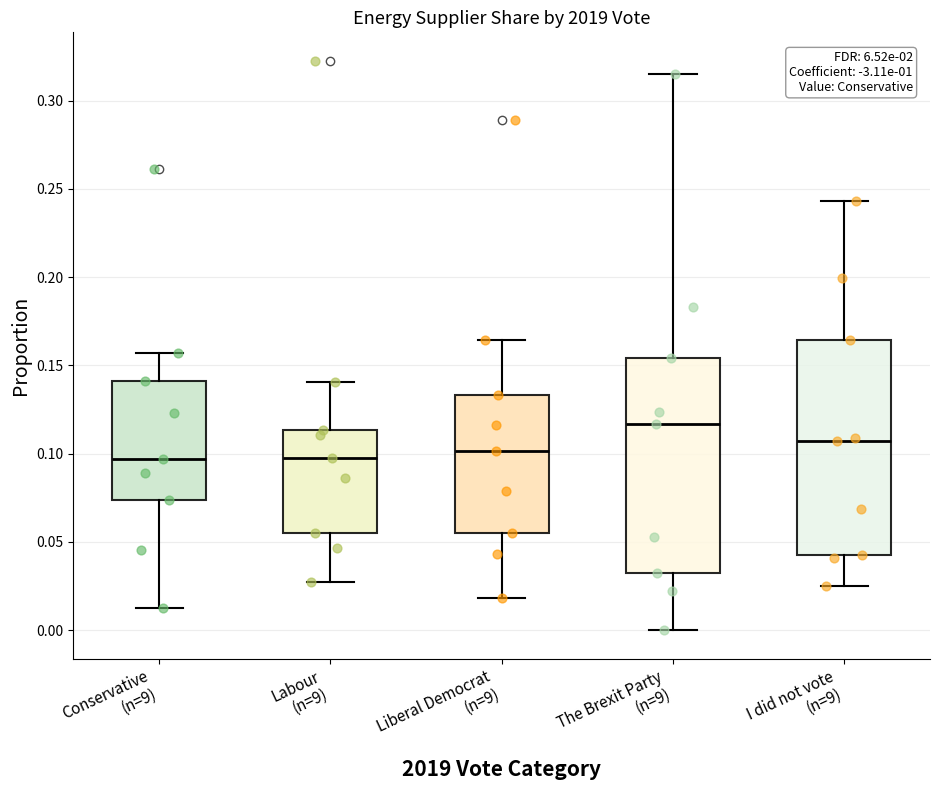

Reading left to right, transcribe this box plot: for each box, give where its median line is, the range the box spans, and where its two whiskers end, as read against the y-axis. The values are not printed on the chart, so give them approximately, as read against the axis.

Conservative (n=9): median 0.095, box 0.075 to 0.140, whiskers 0.015 to 0.155
Labour (n=9): median 0.095, box 0.055 to 0.115, whiskers 0.030 to 0.140
Liberal Democrat (n=9): median 0.100, box 0.055 to 0.135, whiskers 0.020 to 0.165
The Brexit Party (n=9): median 0.115, box 0.035 to 0.155, whiskers 0.000 to 0.315
I did not vote (n=9): median 0.105, box 0.040 to 0.165, whiskers 0.025 to 0.245